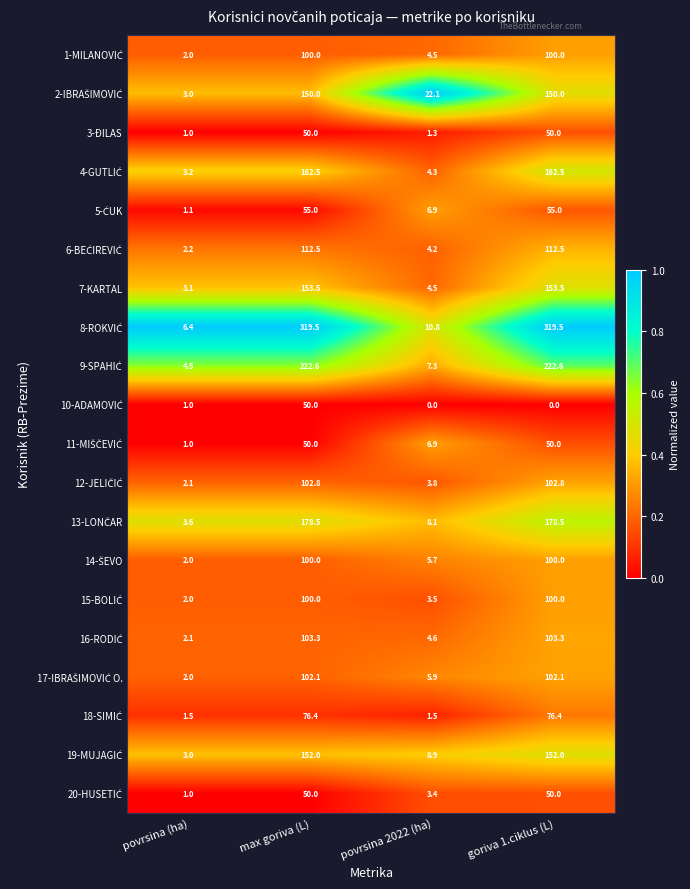

What is the difference between the maximum and second lowest values in the 7-KARTAL series?

149.0